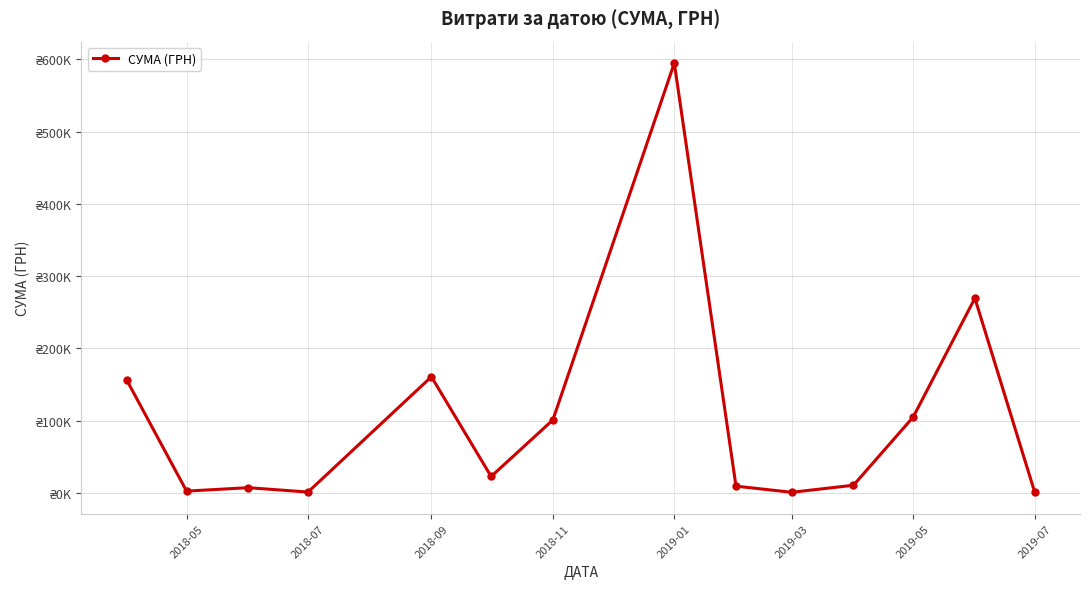

Does the chart have visible grid lines?

Yes